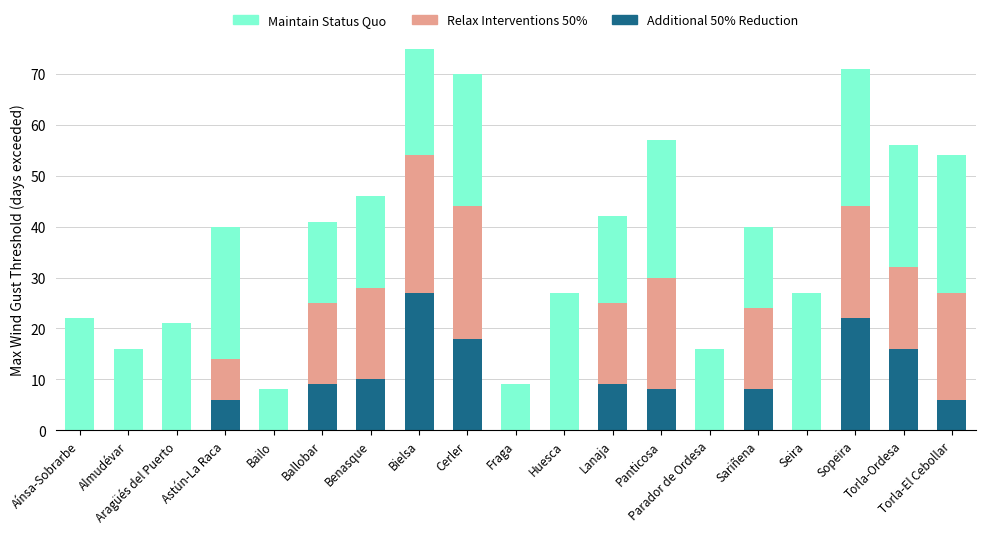

Which series has the largest total across all categories?

Maintain Status Quo